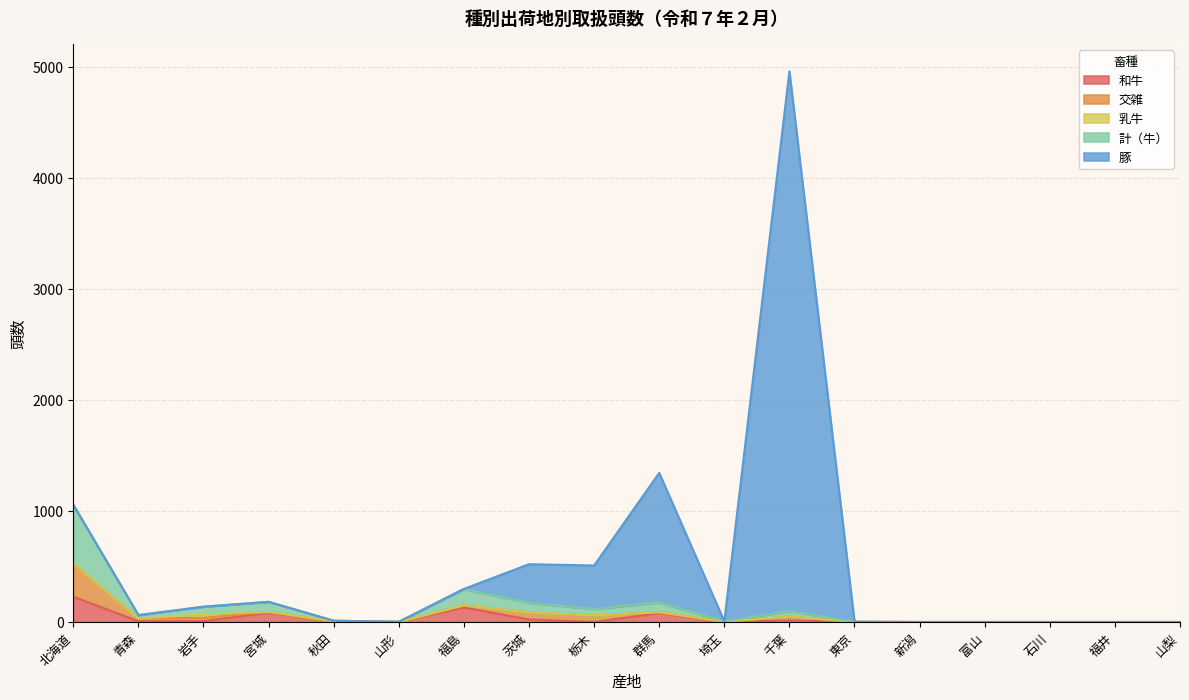

At which label is 和牛 closest to 114?

福島